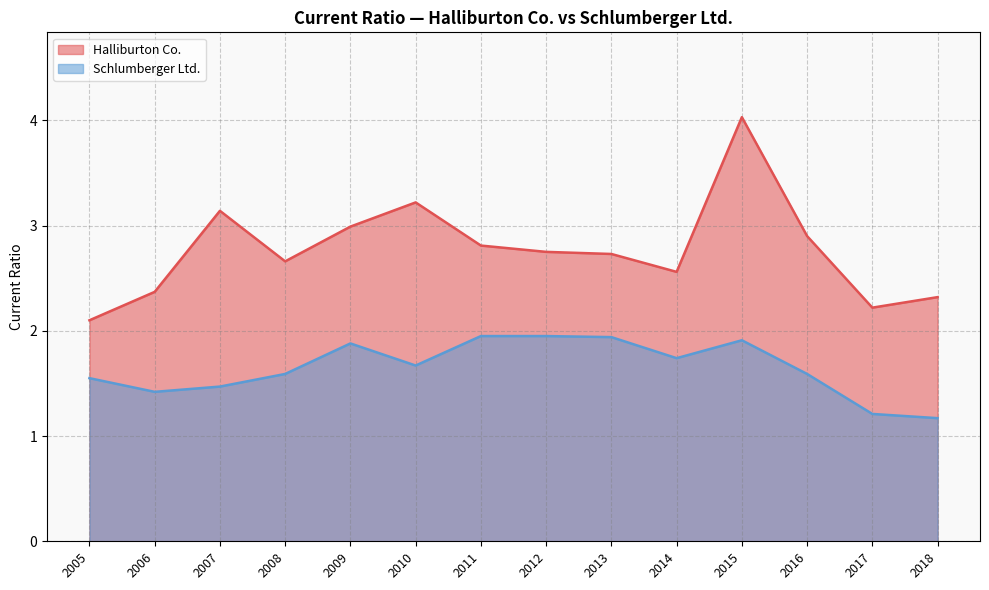

True or false: Halliburton Co. and Schlumberger Ltd. cross at least once.

False